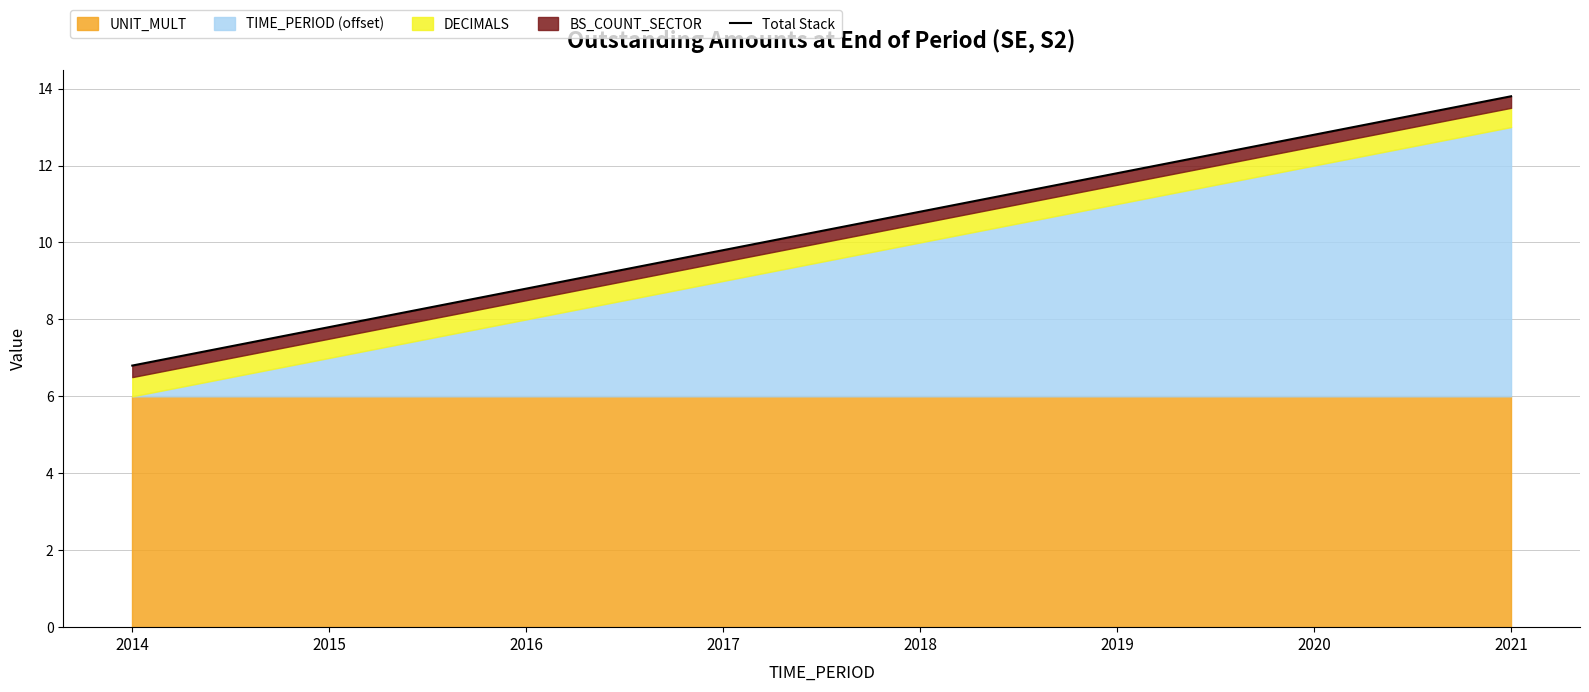

What is the change in value from 2019 to 2020?

+1.0